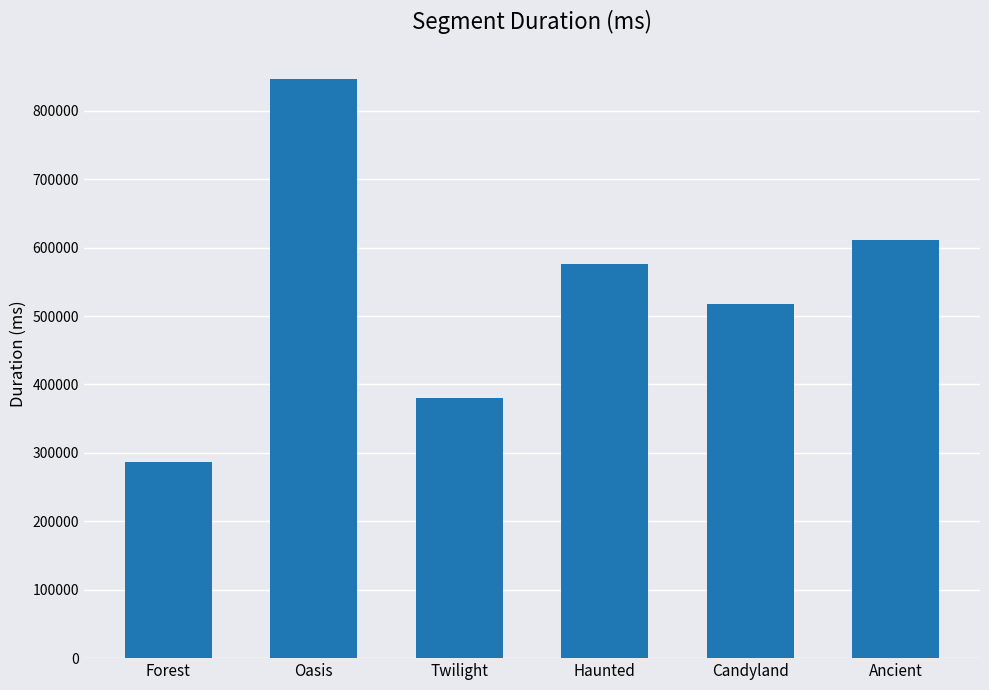

Reading left to right, extract all data points from this chart.

Forest=286599	Oasis=846690	Twilight=380515	Haunted=576349	Candyland=517278	Ancient=611521